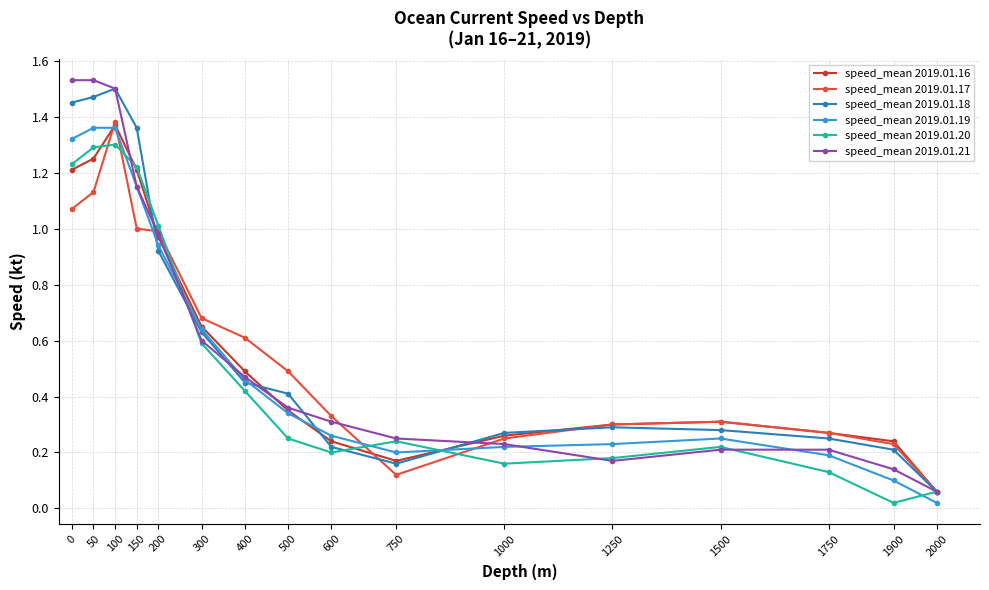

At which label does speed_mean 2019.01.18 reach its minimum?

2000